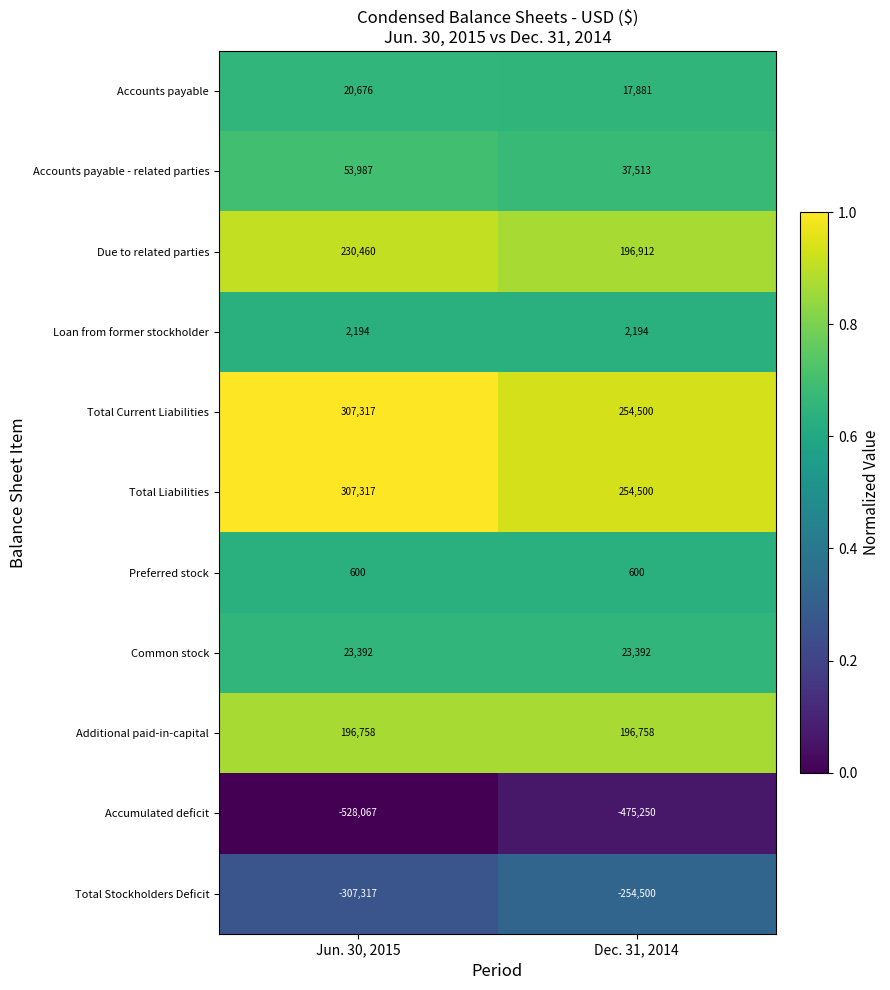

What is the difference between the highest and lowest values at Jun. 30, 2015?

835384